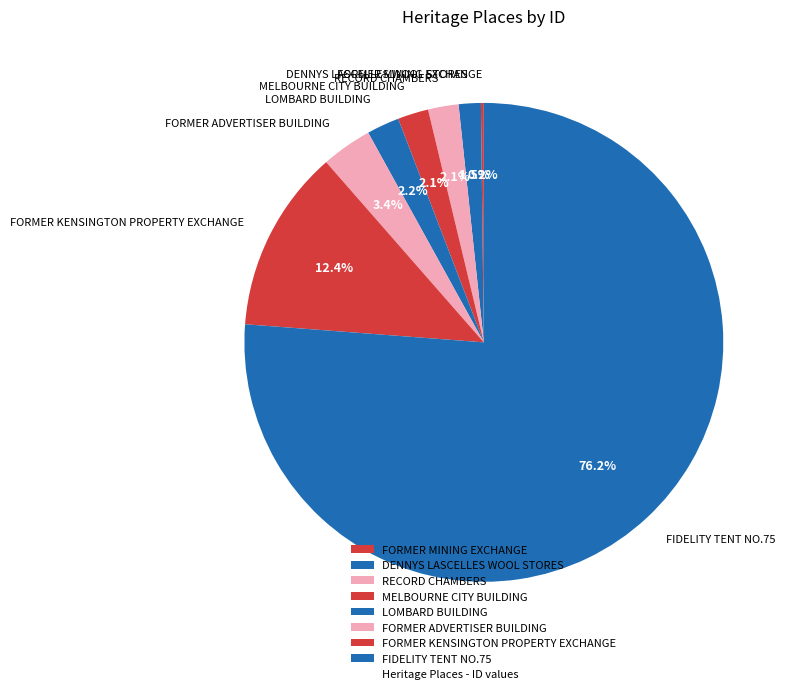

Between MELBOURNE CITY BUILDING and FORMER ADVERTISER BUILDING, which is larger?

FORMER ADVERTISER BUILDING